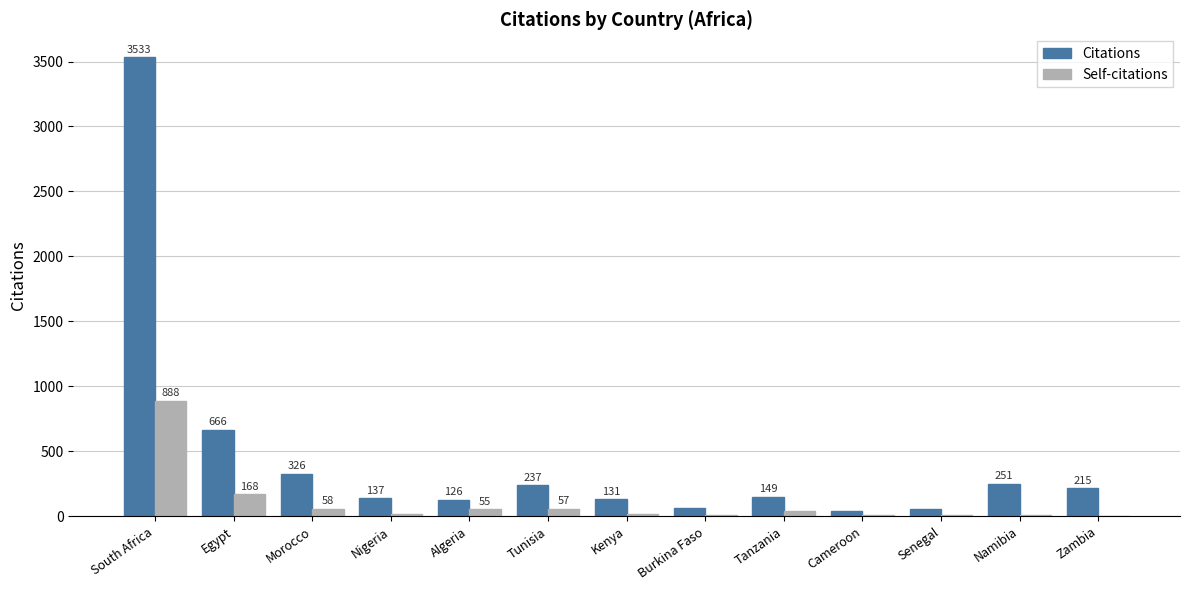

Between Tunisia and Zambia, which series saw the biggest shift?

Self-citations